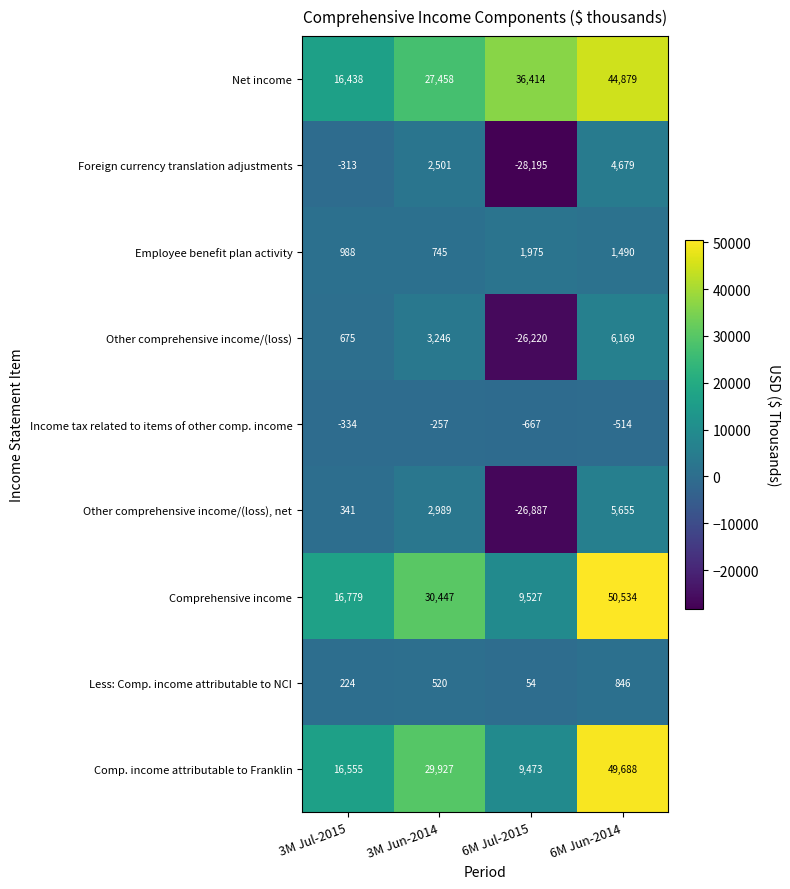

What is the approximate value of Comprehensive income at 6M Jun-2014, to the nearest 100?

50500